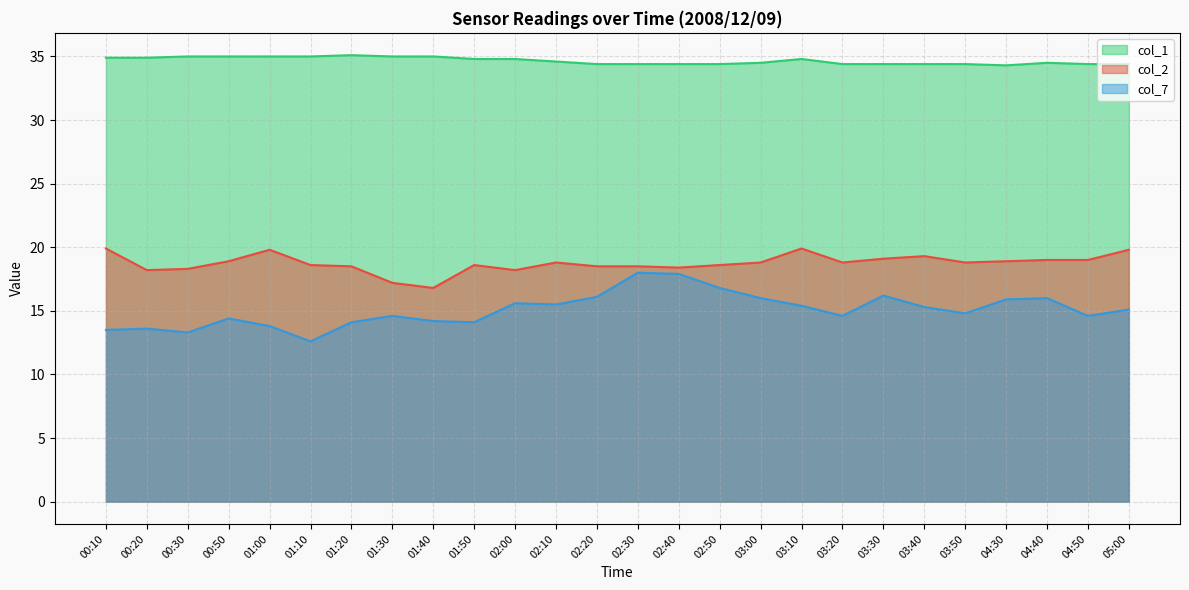

At which category is the sum across all series the highest?

02:30